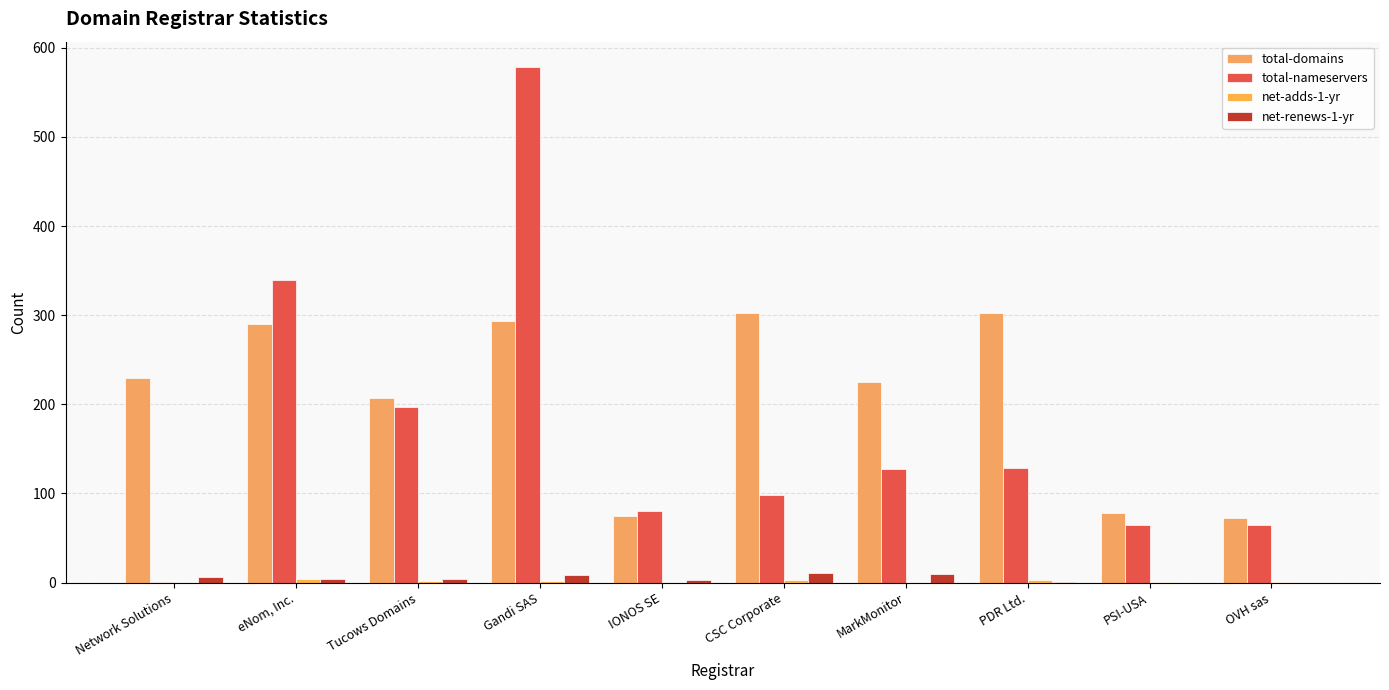

True or false: net-renews-1-yr has a value of 3 at IONOS SE.

True